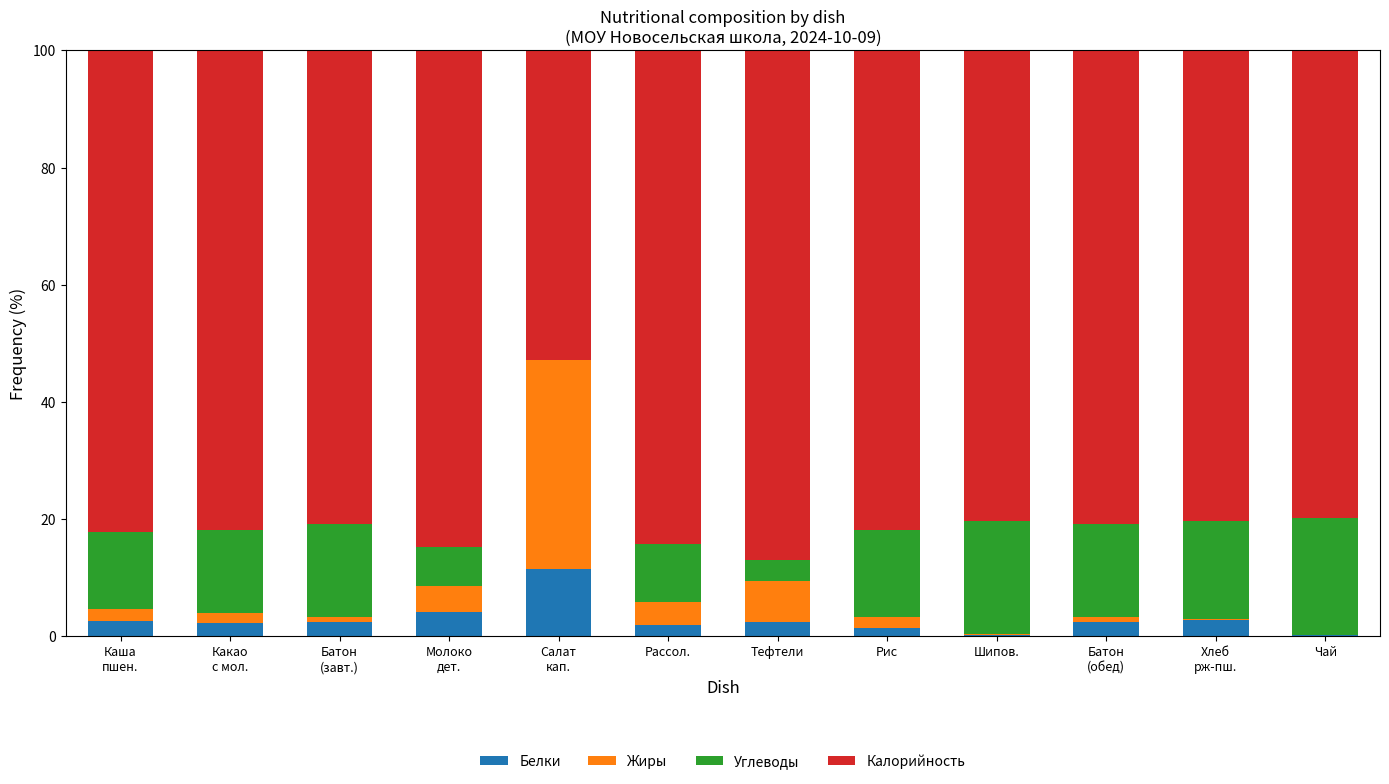

What is the maximum value for Белки?

11.5